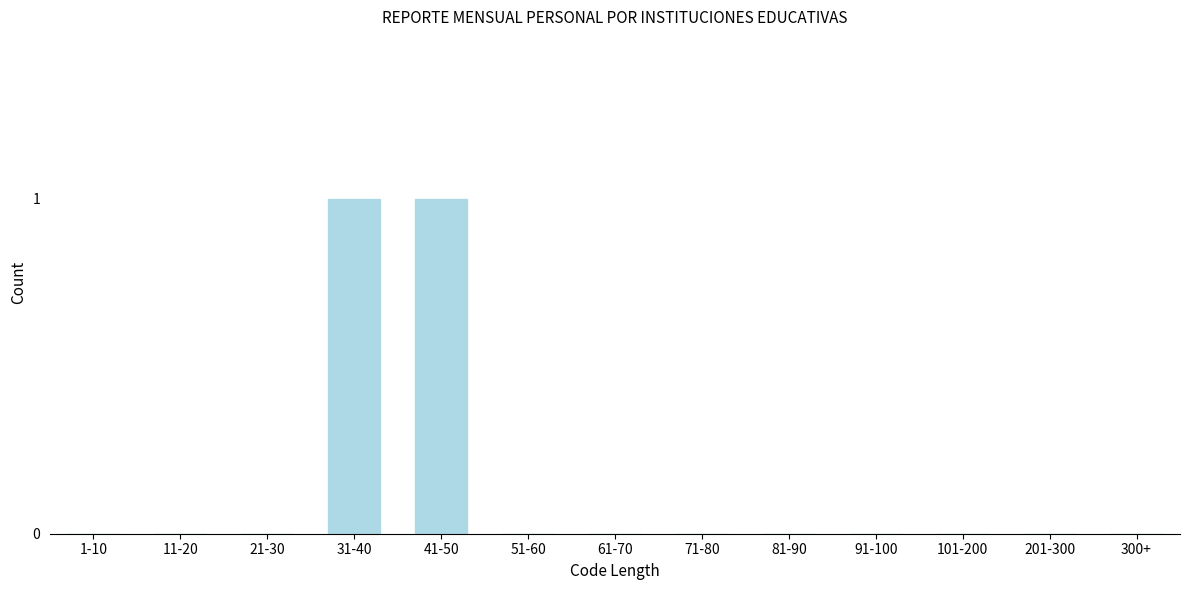

Reading left to right, list all the values displayed in this chart.

1-10=0	11-20=0	21-30=0	31-40=1	41-50=1	51-60=0	61-70=0	71-80=0	81-90=0	91-100=0	101-200=0	201-300=0	300+=0